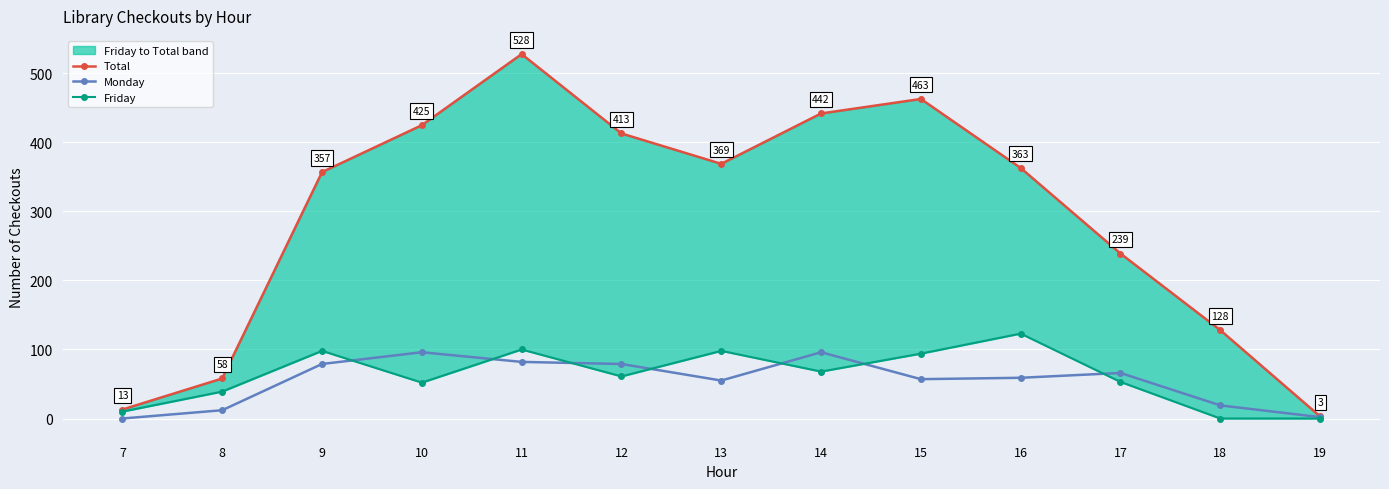

True or false: Friday and Total intersect in this chart.

False